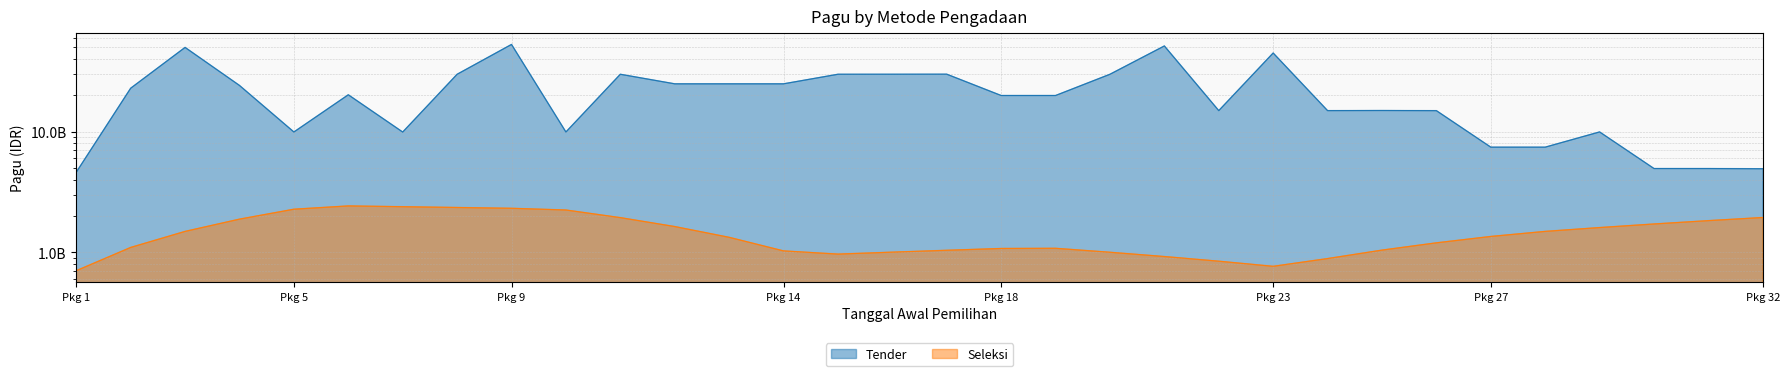

The chart shows a value of 7017789459 at 29. True or false?

False